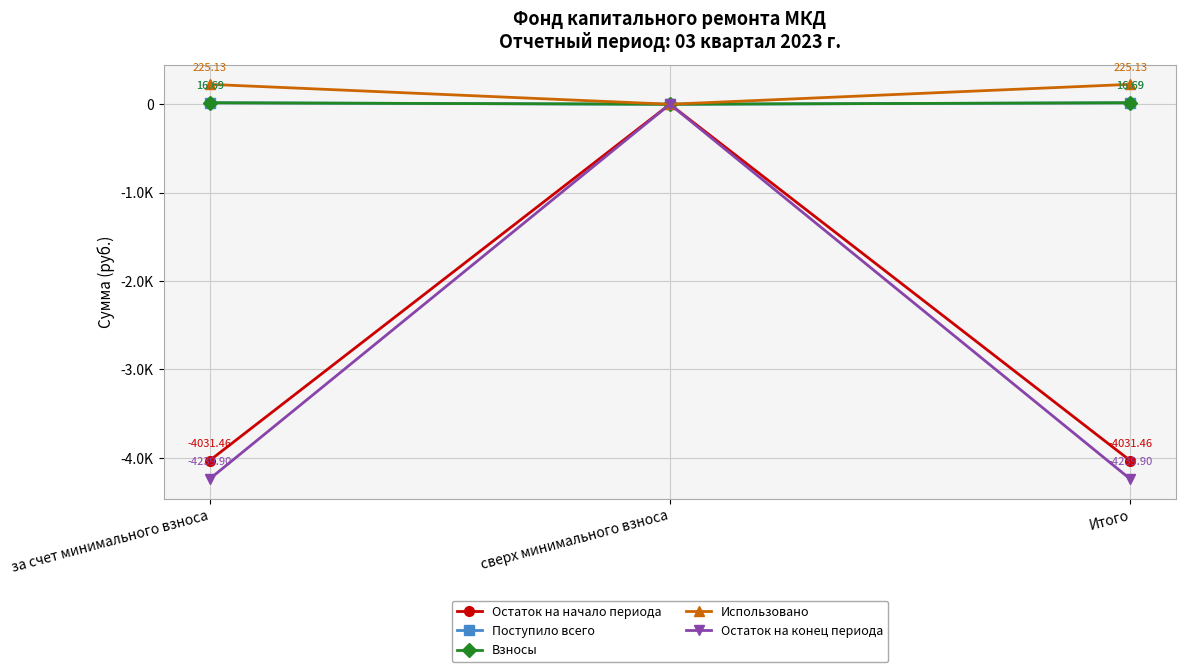

Does the chart have visible grid lines?

Yes